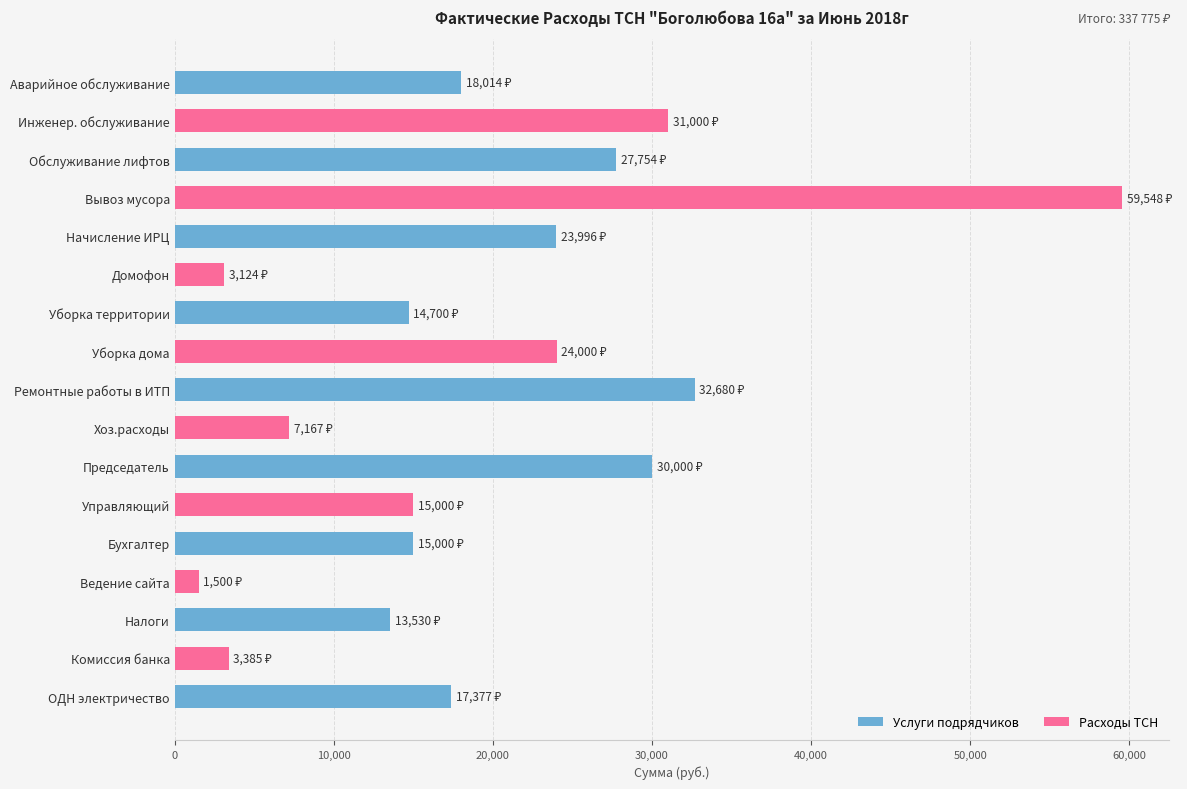

True or false: the data shows 7688.2 at Инженер. обслуживание.

False